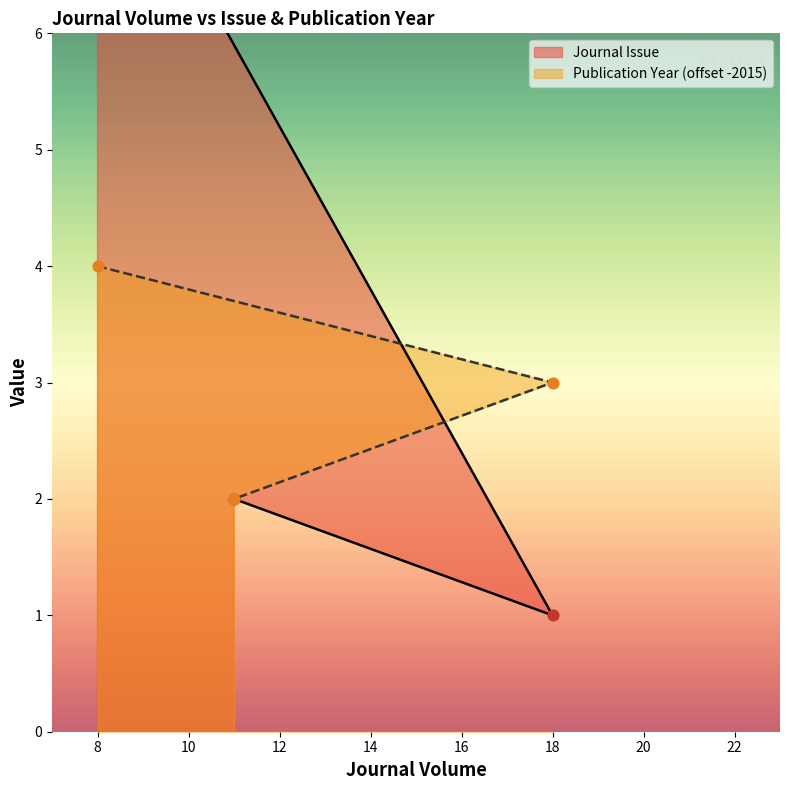

What are all the series names shown in the legend?

Journal Issue, Publication Year